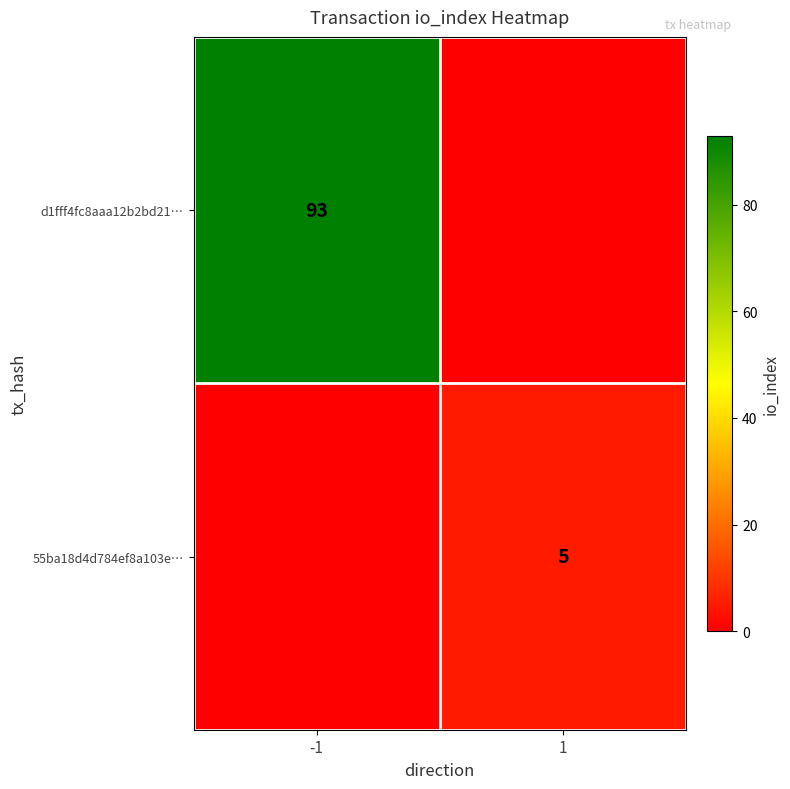

The 55ba18d4d784ef8a103e… series shows 8 at 1. True or false?

False